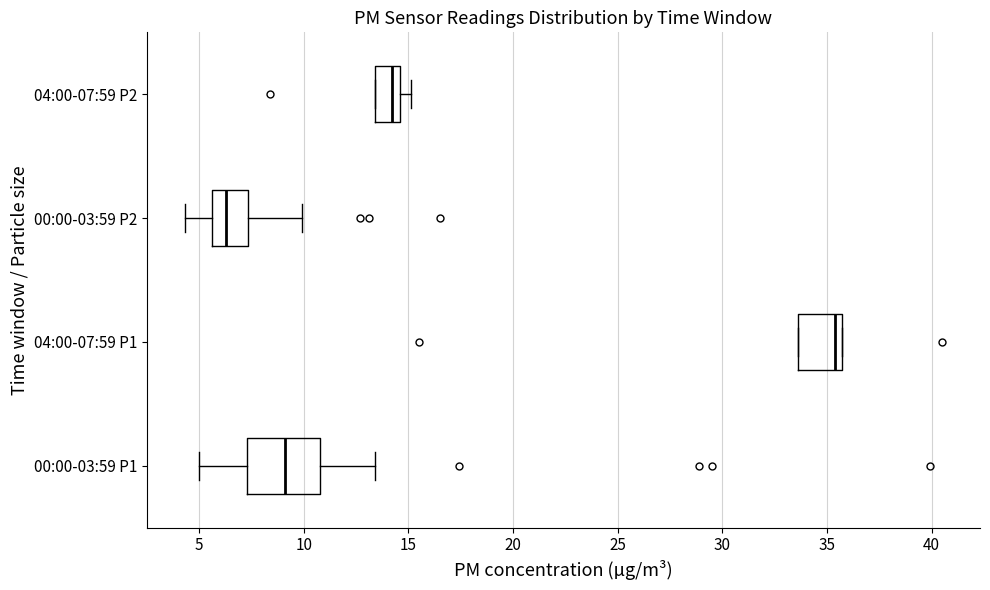

Which box has the furthest to the right median line?

04:00-07:59 P1